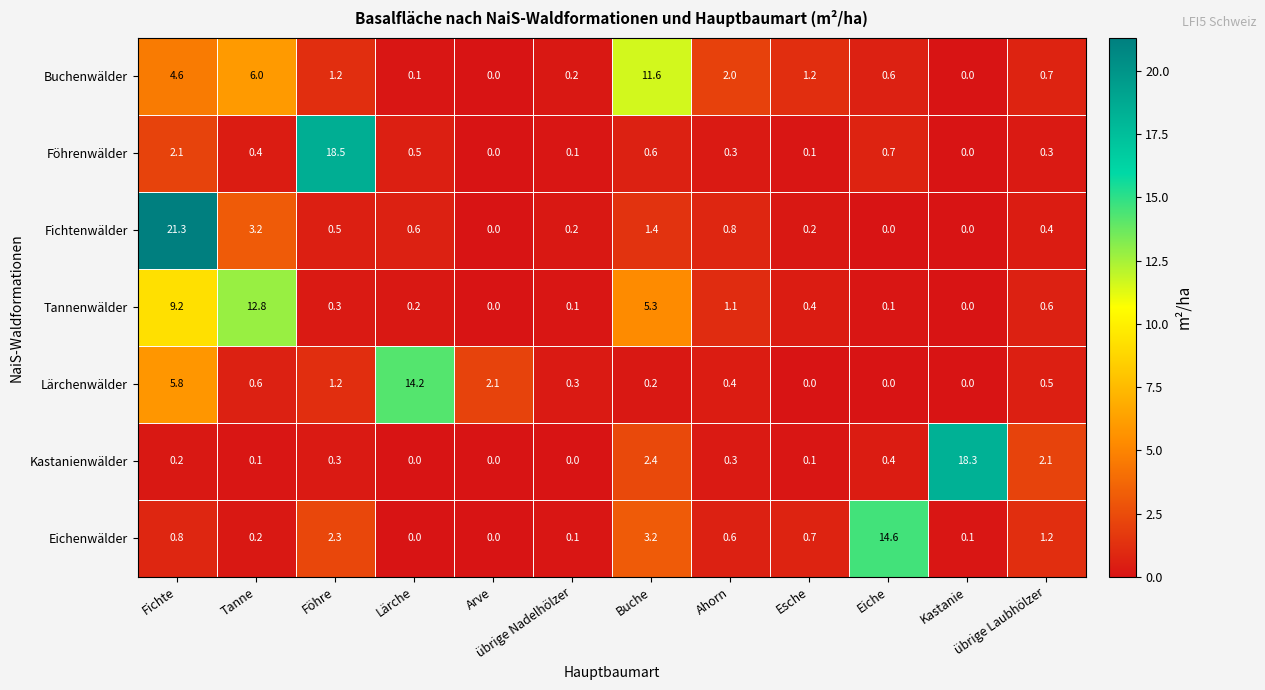

How many positive values does the Lärchenwälder series have?

9